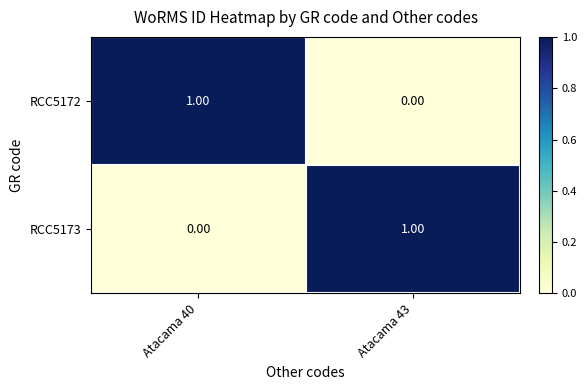

Rank the series at Atacama 43 from lowest to highest value.

RCC5172, RCC5173